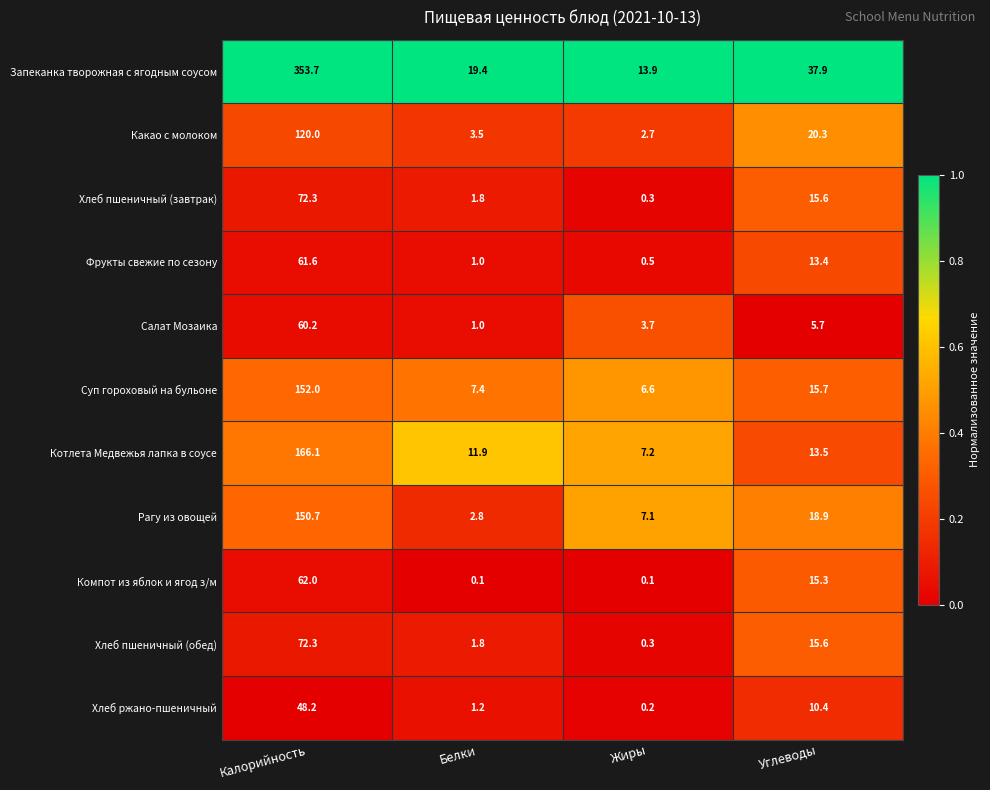

What is the maximum value shown in the chart?

353.7